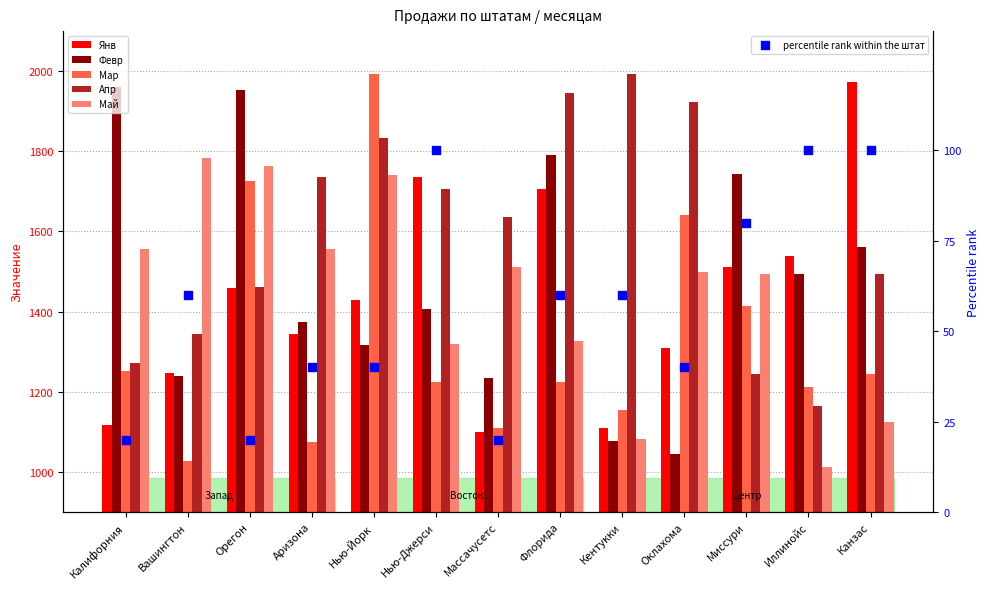

Which series has the largest Y range (max minus min)?

Мар